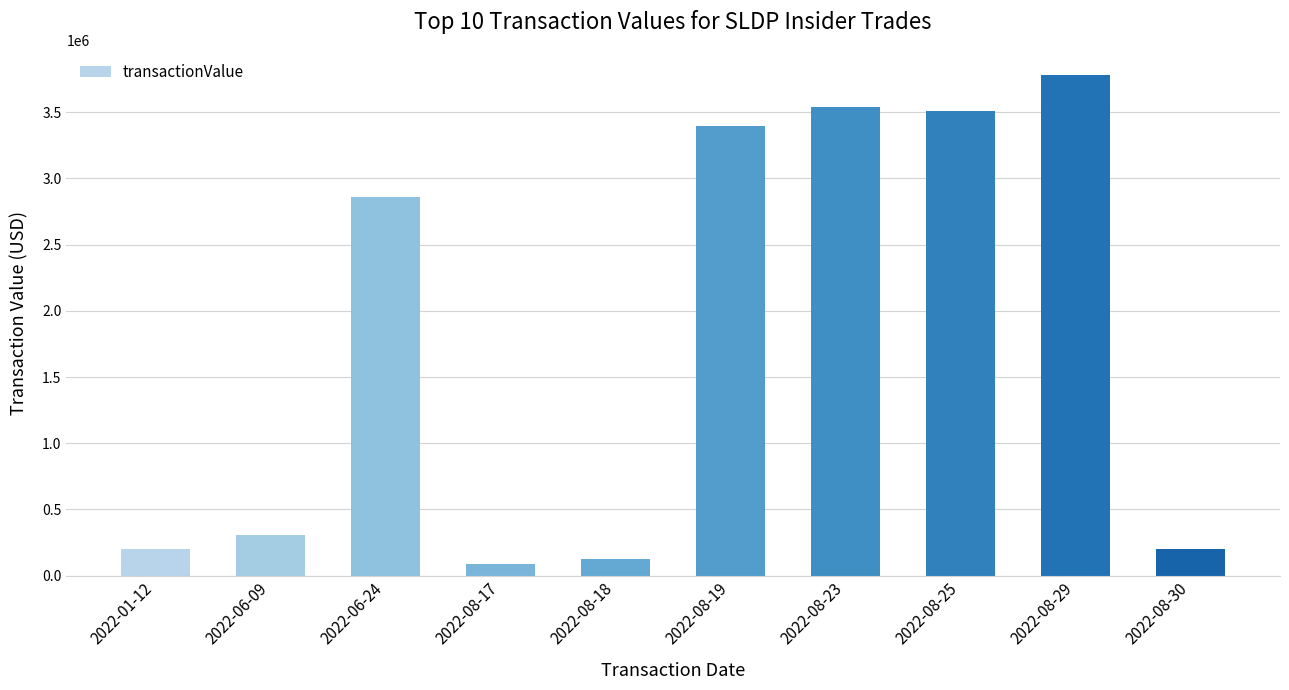

Read the value at 2022-08-30, to the nearest 100.

203900